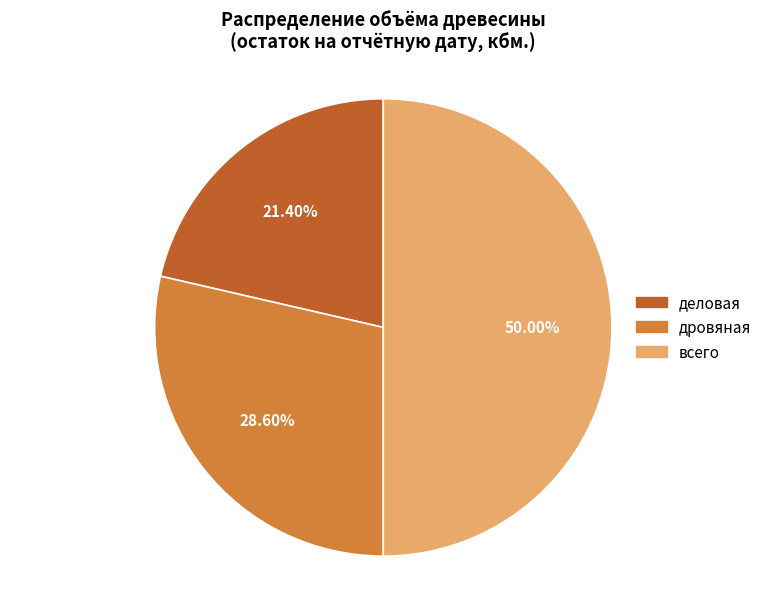

What percentage is the деловая slice, to the nearest percent?

21%